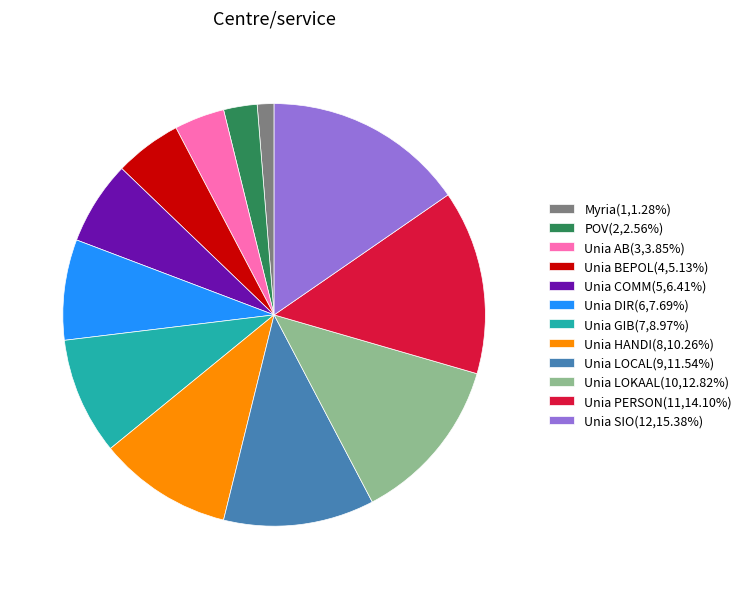

Count the number of slices in the pie.

12